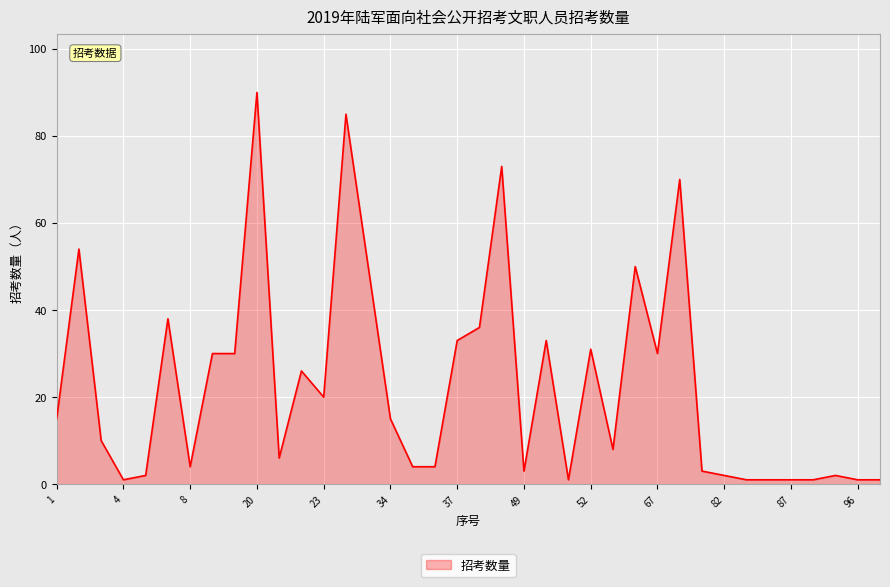

What is the difference between the maximum and minimum values?

89